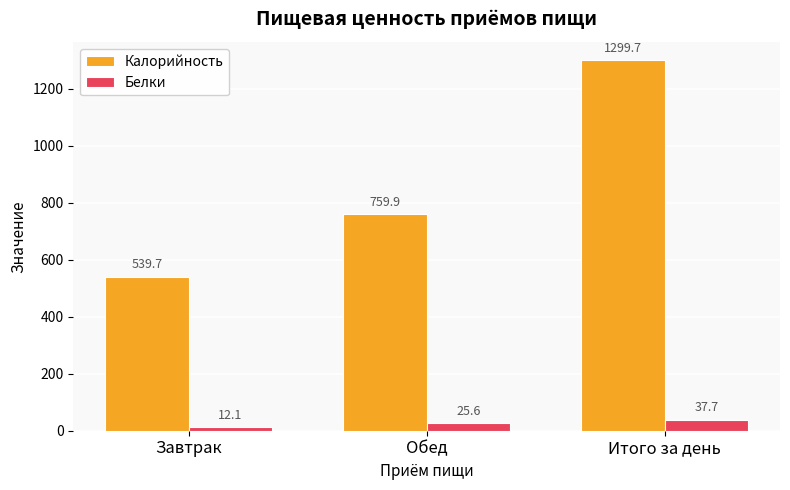

True or false: Калорийность has a value of 268.6 at Обед.

False